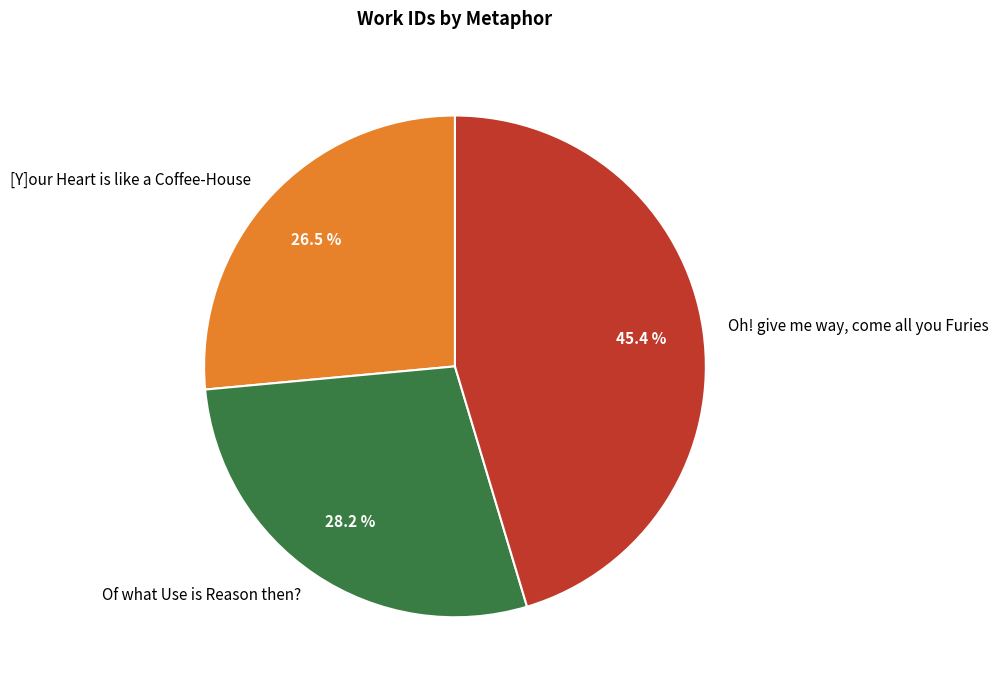

Which slice is the largest?

Oh! give me way, come all you Furies